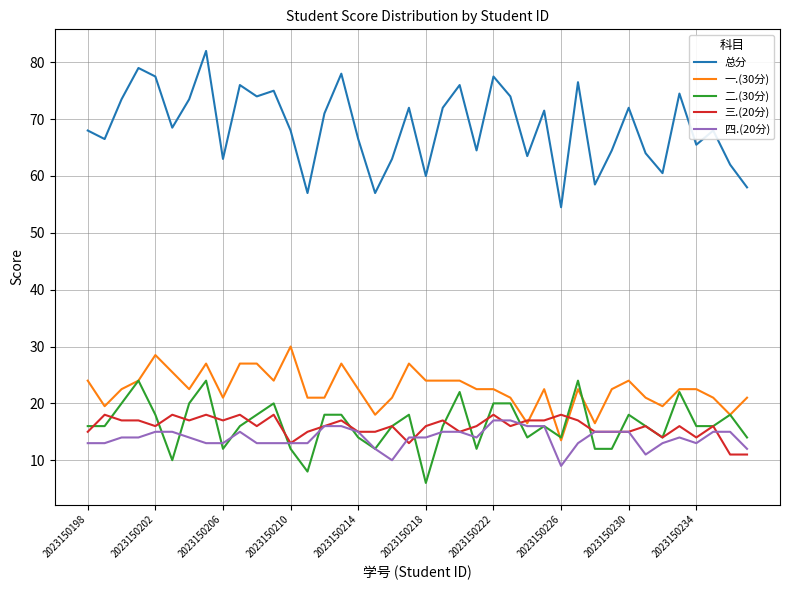

True or false: 四.(20分) and 总分 cross at least once.

False